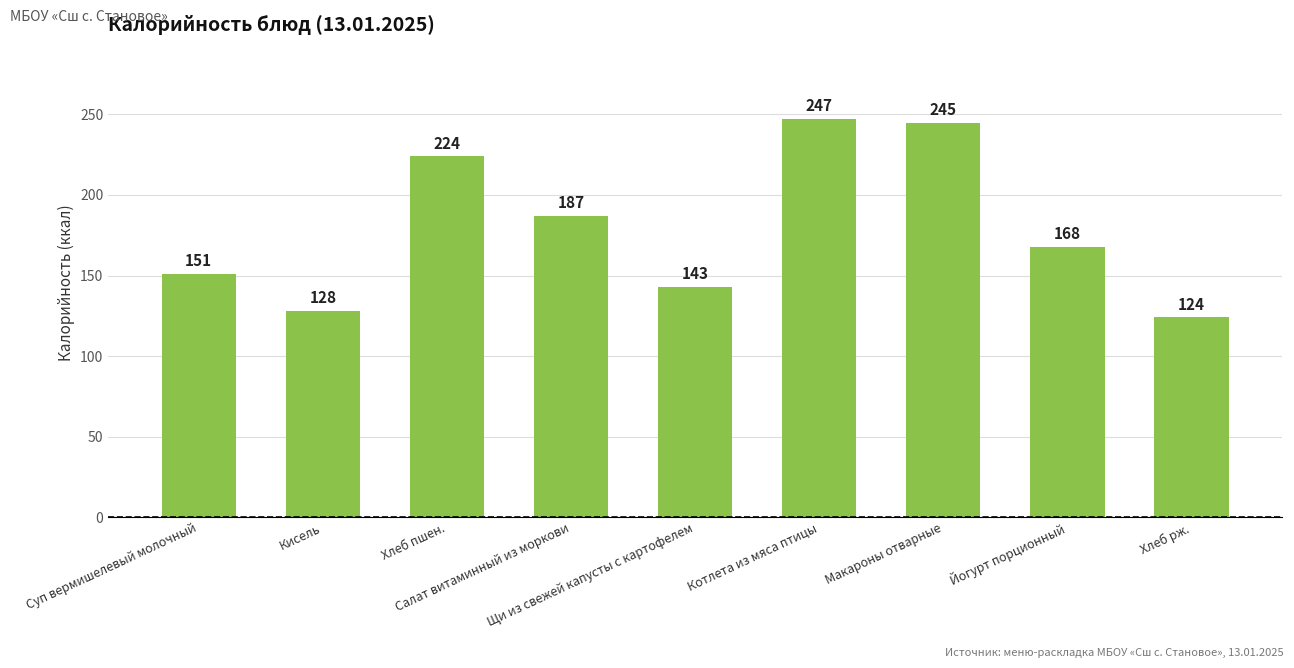

Reading left to right, extract all data points from this chart.

Суп вермишелевый молочный=151	Кисель=128	Хлеб пшен.=224	Салат витаминный из моркови=187	Щи из свежей капусты с картофелем=143	Котлета из мяса птицы=247	Макароны отварные=245	Йогурт порционный=168	Хлеб рж.=124